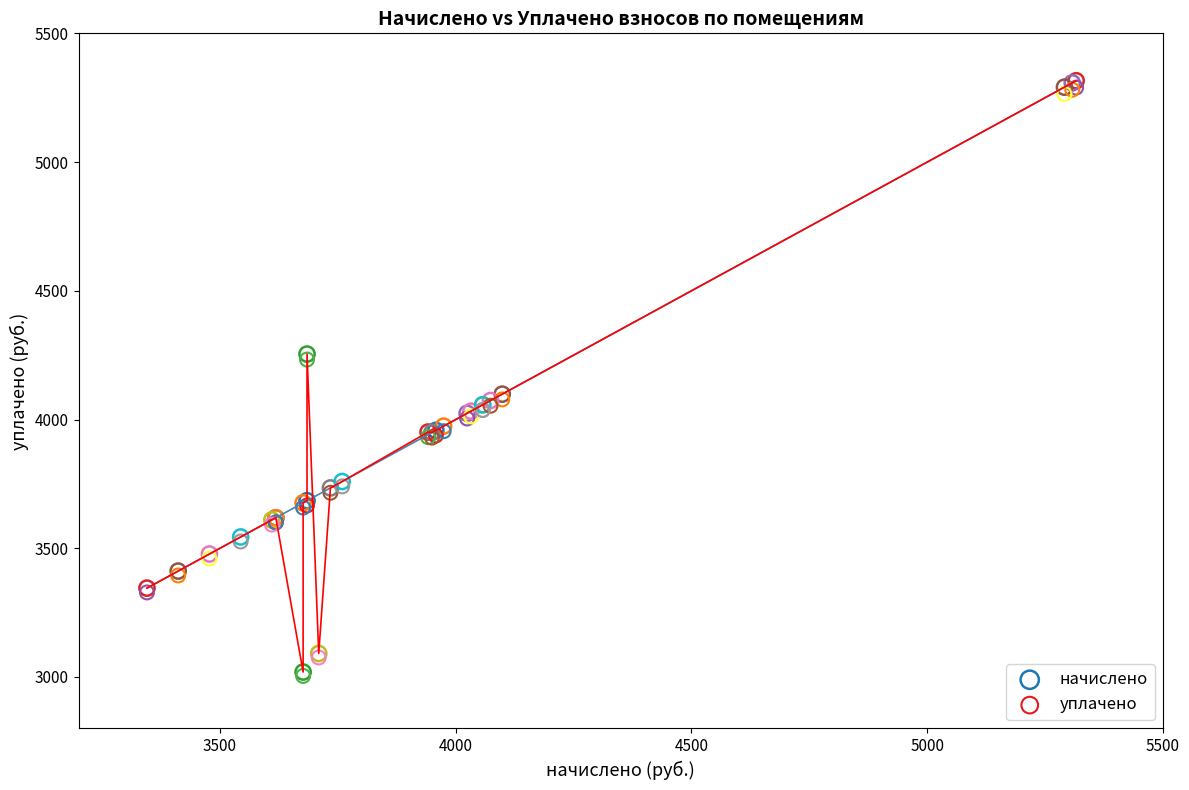

Which series reaches the maximum Y coordinate?

начислено